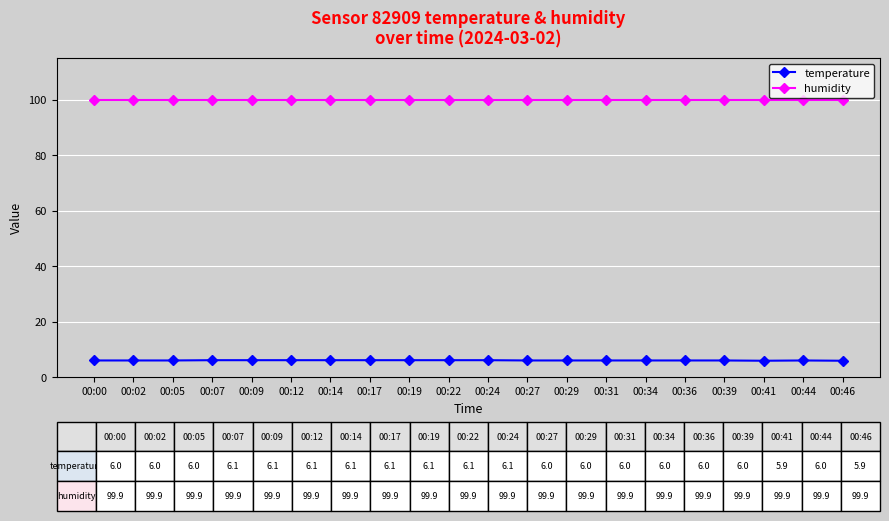

What is the value of the temperature point at the 11th from the left?

6.1